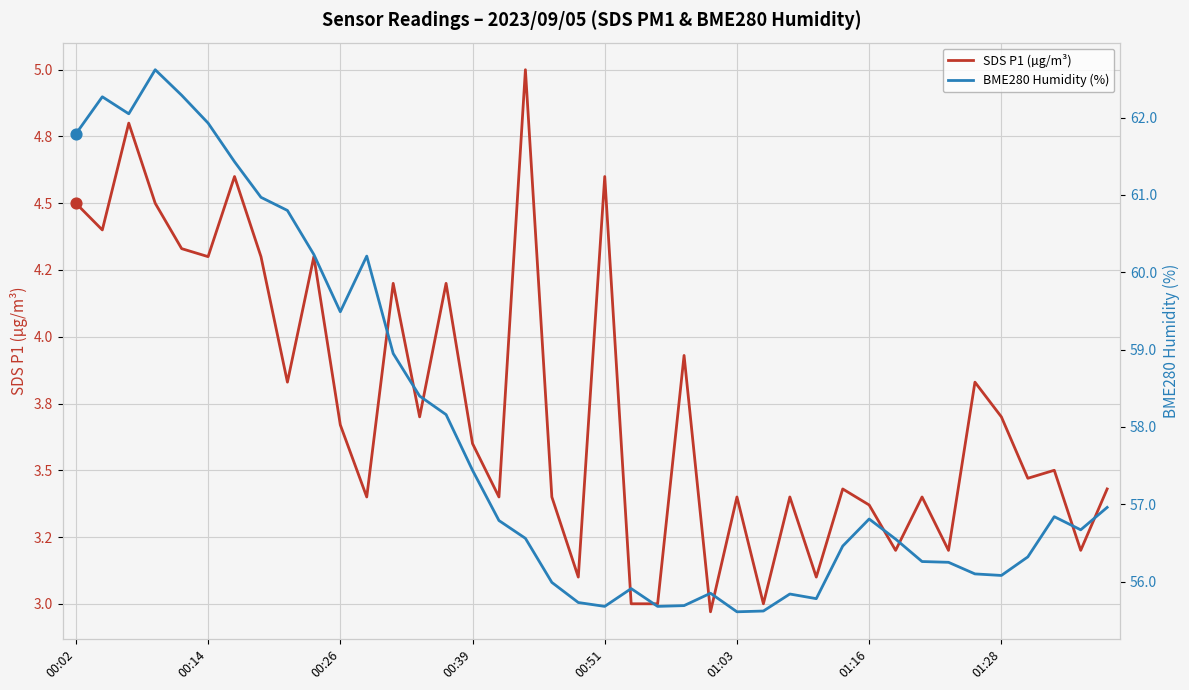

At how many categories does at least one series exceed 19?

40